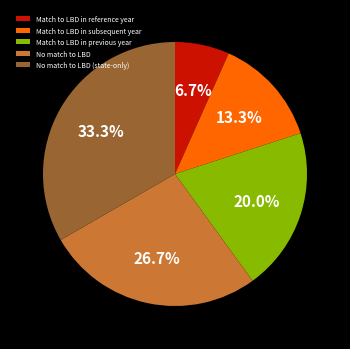

Count the number of slices in the pie.

5